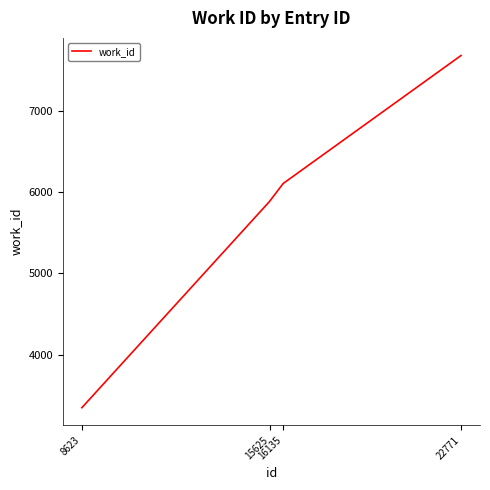

Between 16135 and 8623, which is larger?

16135